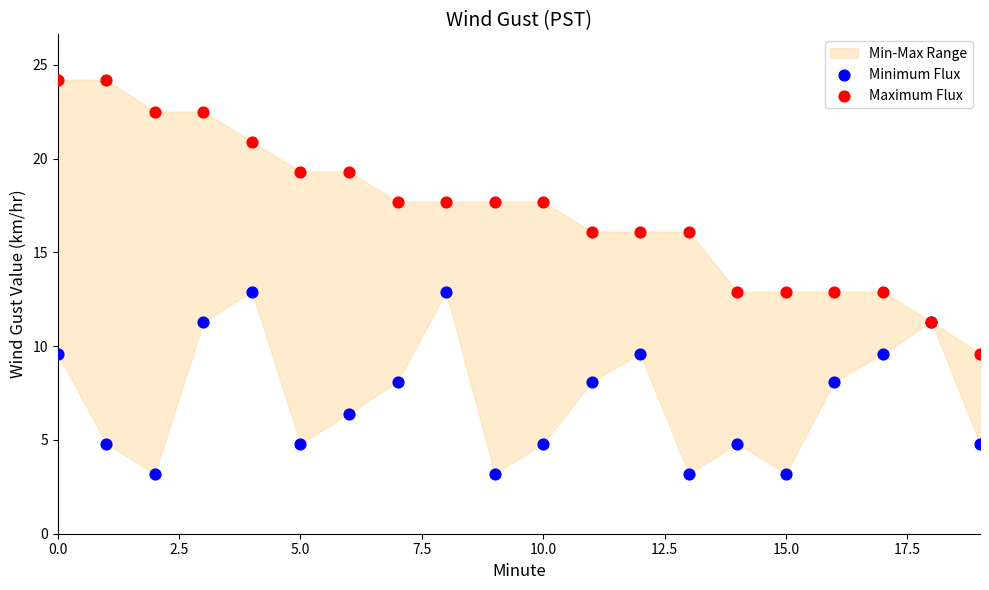

Which series contains the lowest Y value?

Minimum Flux